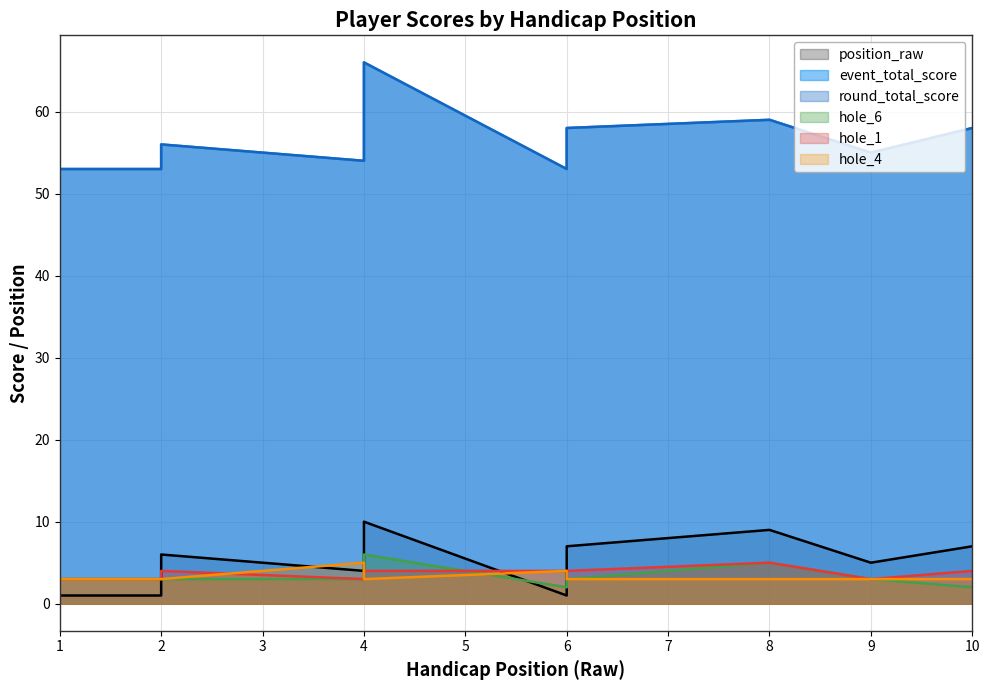

The hole_1 series shows 7 at 4. True or false?

False